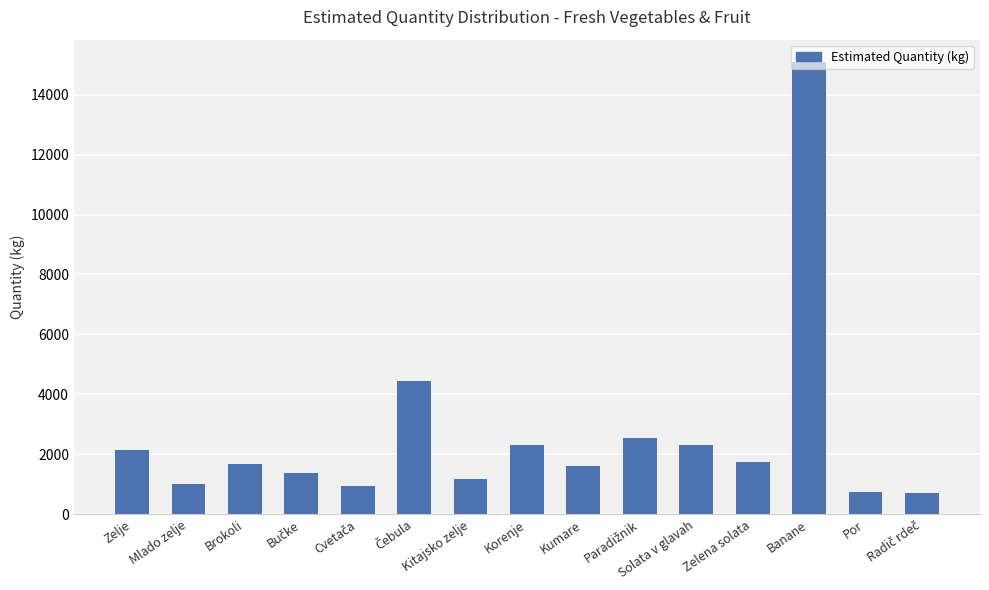

What is the sum of all values?

39796